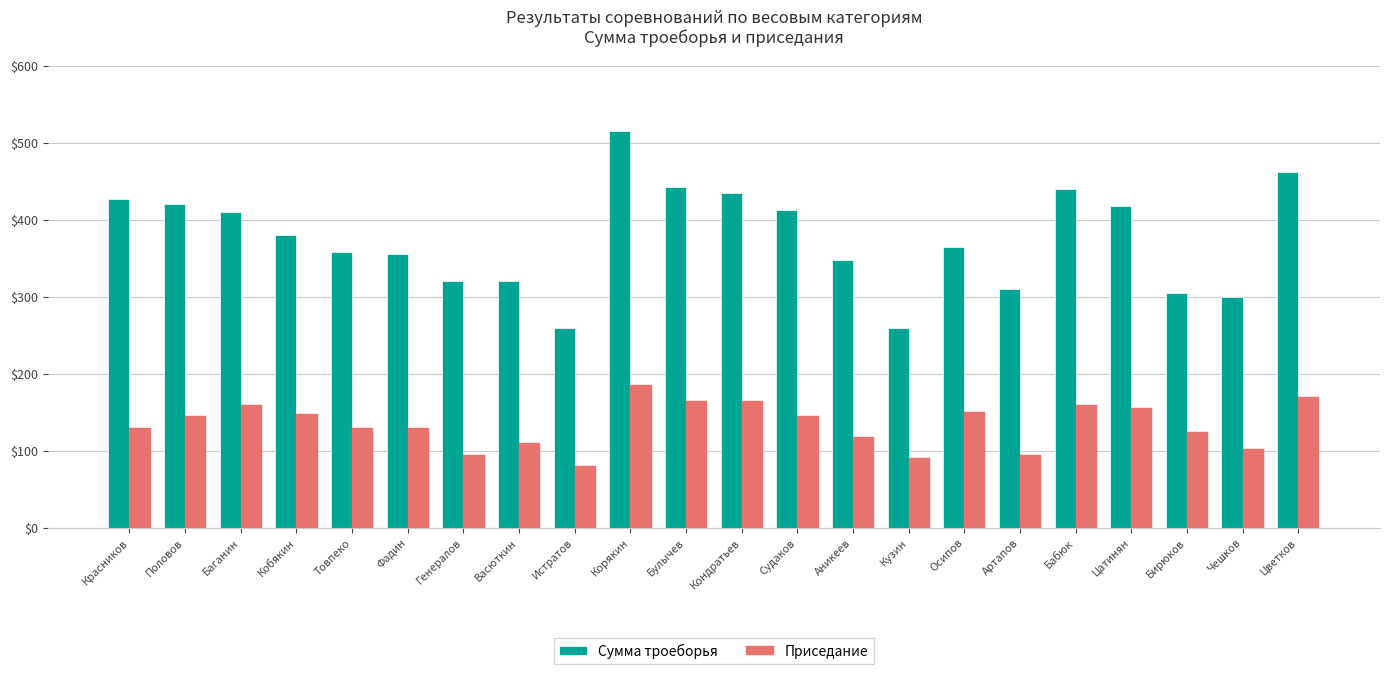

Reading right to left, list all the values displayed in this chart.

Сумма троеборья: 462.5	300.0	305.0	417.5	440.0	310.0	365.0	260.0	347.5	412.5	435.0	442.5	515.0	260.0	320.0	320.0	355.0	357.5	380.0	410.0	420.0	427.5
Приседание: 170.0	102.5	125.0	155.0	160.0	95.0	150.0	90.0	117.5	145.0	165.0	165.0	185.0	80.0	110.0	95.0	130.0	130.0	147.5	160.0	145.0	130.0